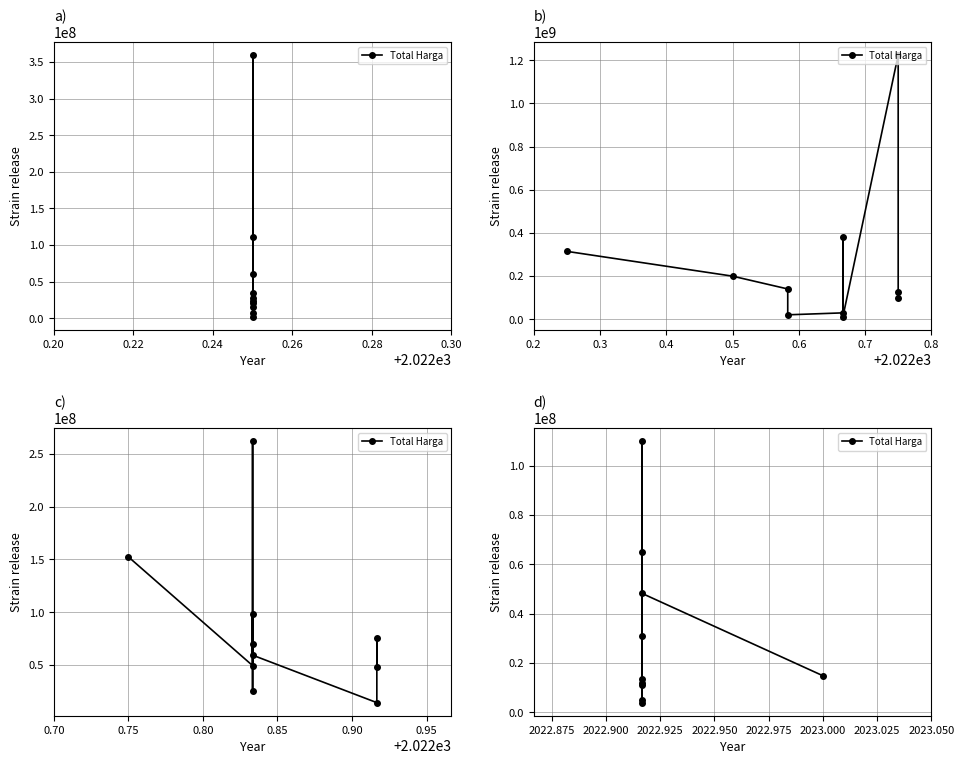

Does the chart display data point markers on the line(s)?

Yes